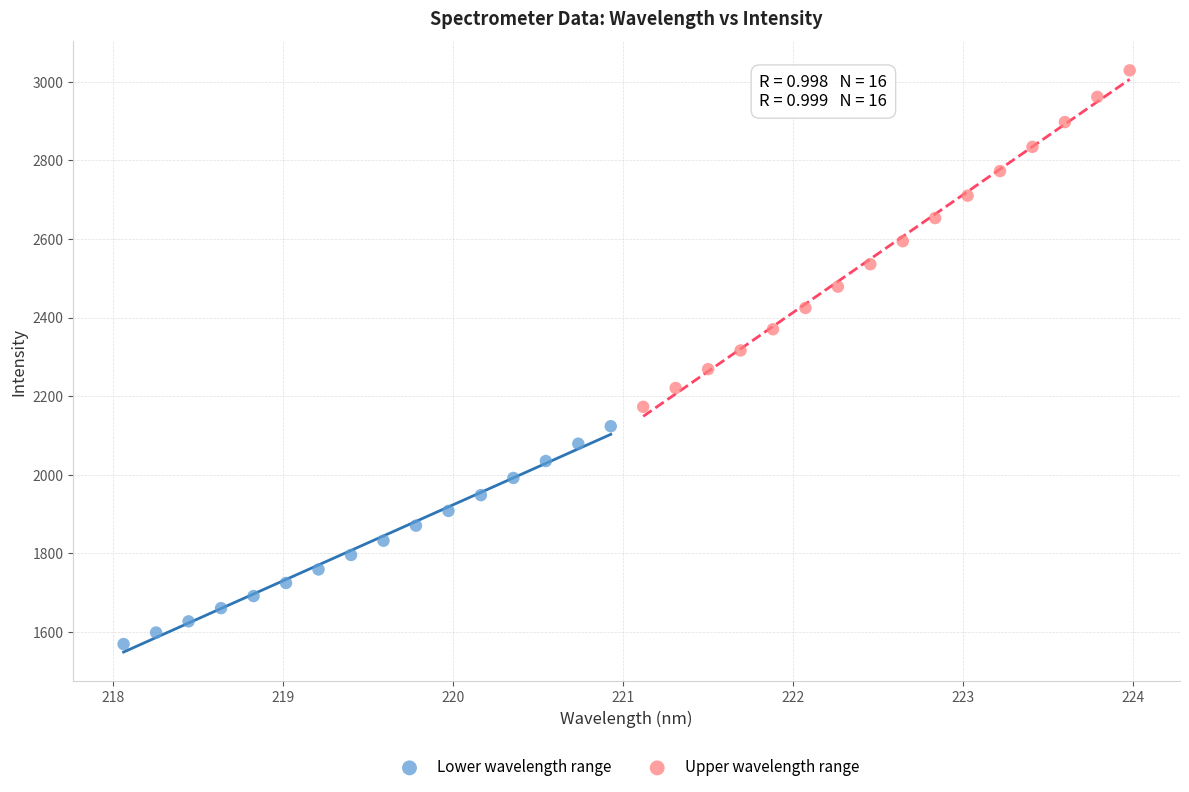

Which series contains the lowest Y value?

Lower wavelength range